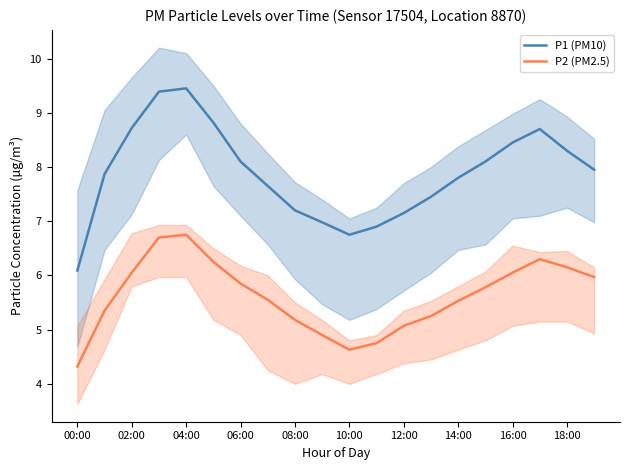

What is the average value of the P1 (PM10) series?

7.9